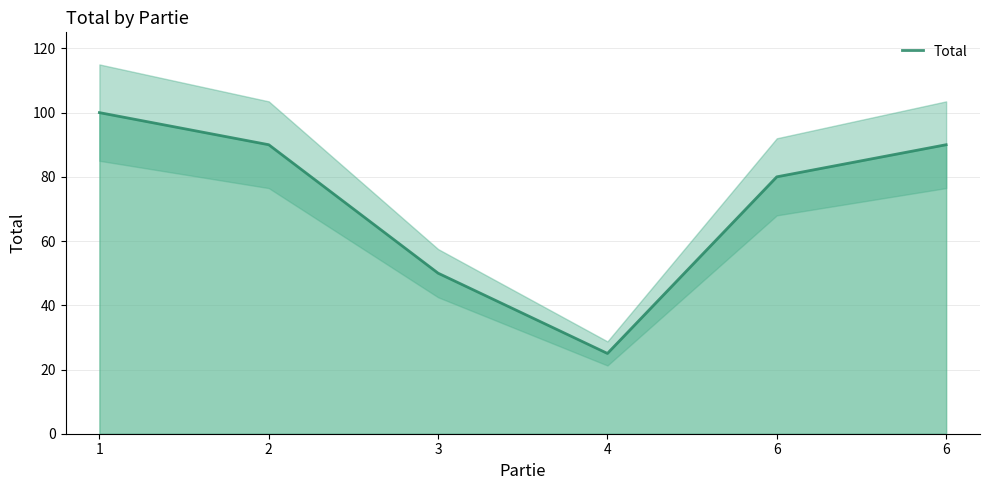

Reading right to left, transcribe all the data shown in this chart.

90	80	25	50	90	100